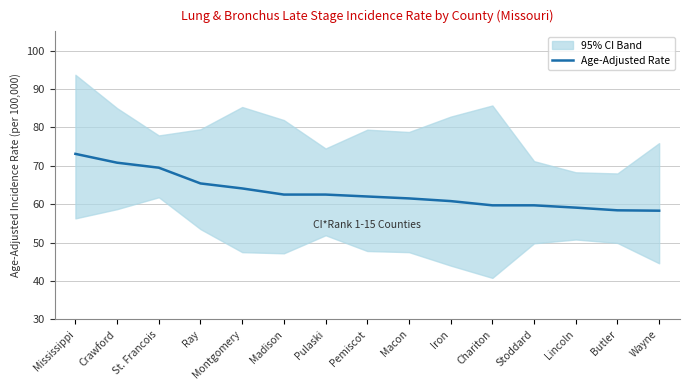

Reading left to right, list all the values displayed in this chart.

73.1	70.8	69.5	65.4	64.1	62.5	62.5	62.0	61.5	60.8	59.7	59.7	59.1	58.4	58.3